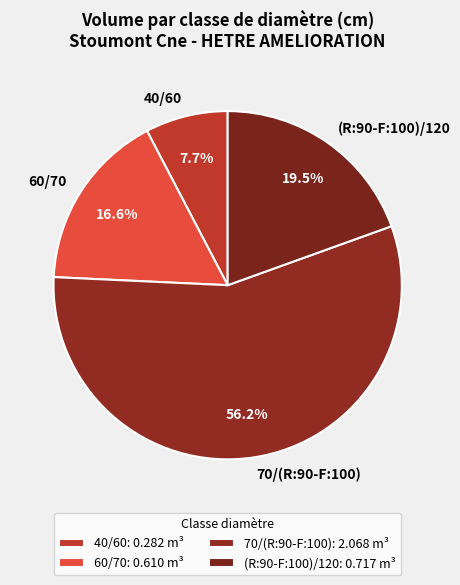

To the nearest percent, what portion does 40/60 represent?

8%